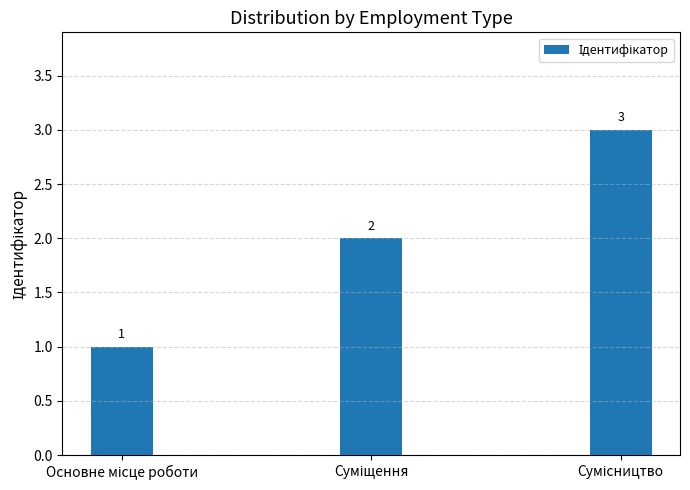

What is the smallest value displayed?

1